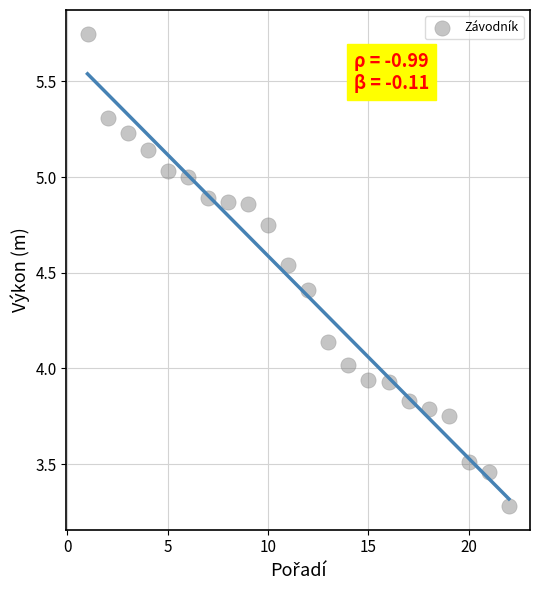

What is the range of X values (max minus min)?

21.0